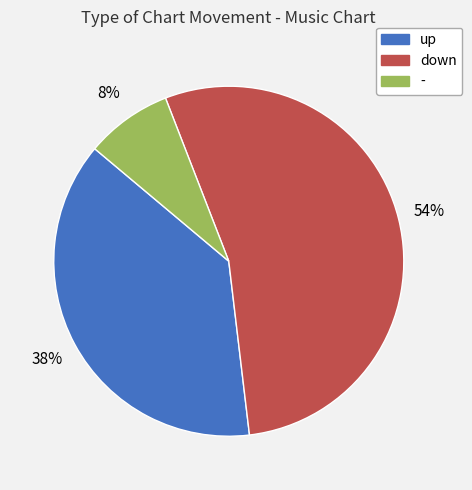

Approximately how many times larger is the value at - compared to down?

0.1